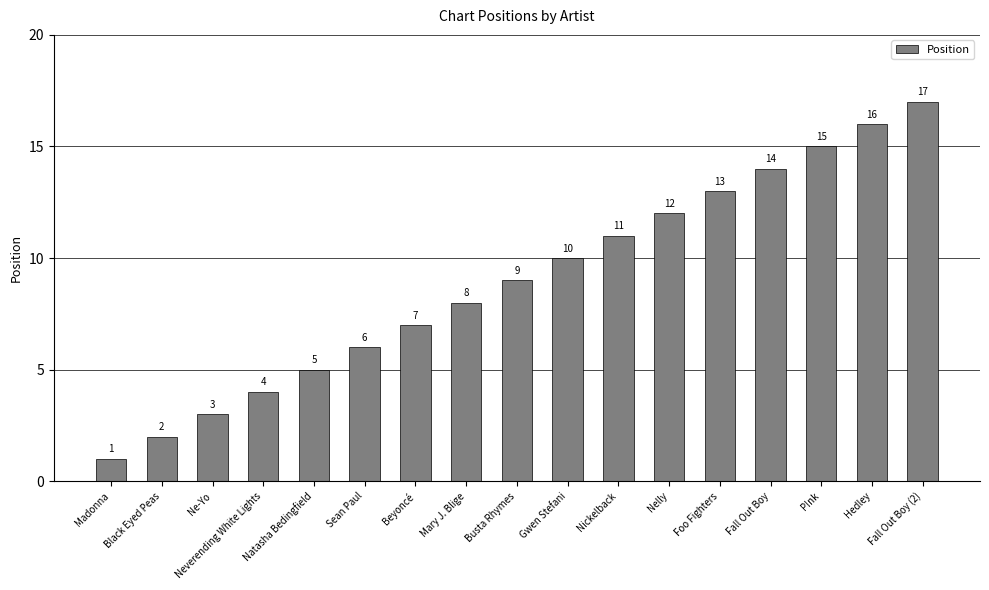

Is it true that the value at Fall Out Boy (2) is 17?

True